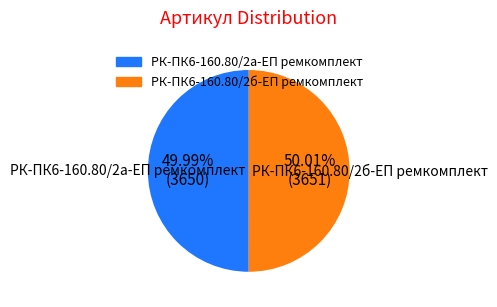

Approximately how many times larger is the value at РК-ПК6-160.80/2б-ЕП ремкомплект compared to РК-ПК6-160.80/2а-ЕП ремкомплект?

1.0